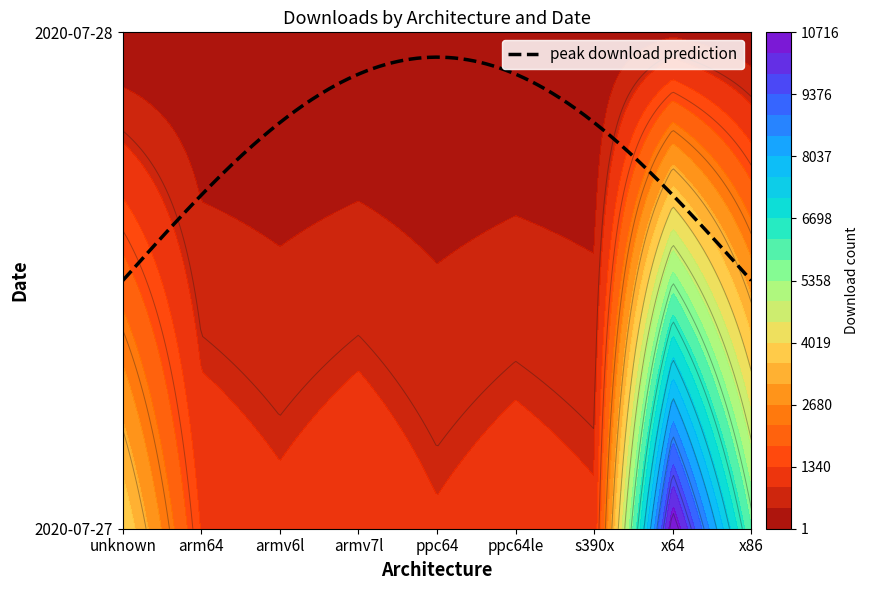

The 2020-07-27 series shows 660 at ppc64. True or false?

False